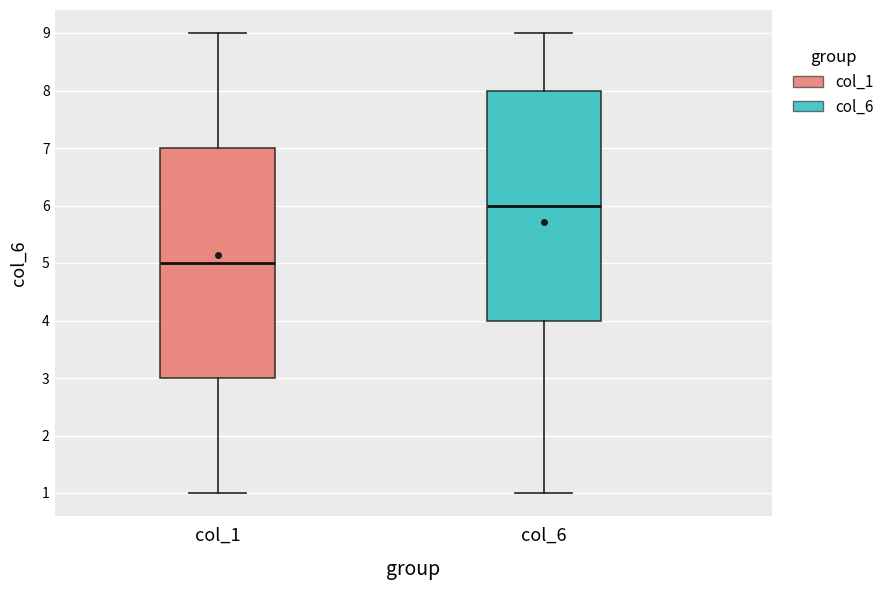

Reading left to right, read every box against the y-axis: the position of its median line, the range the box covers, and the ends of its whiskers. The values are not printed on the chart, so give them approximately, as read against the axis.

col_1: median 5, box 3 to 7, whiskers 1 to 9
col_6: median 6, box 4 to 8, whiskers 1 to 9